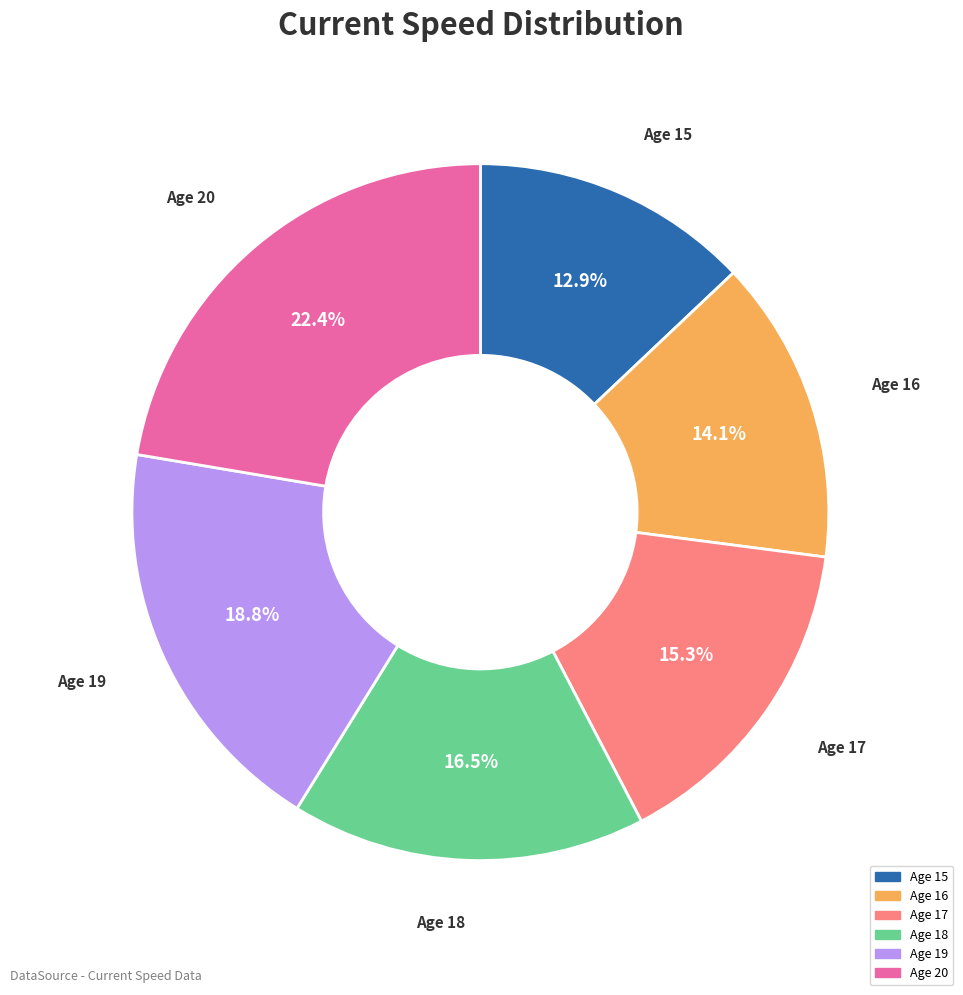

Is there a majority slice in this chart?

No